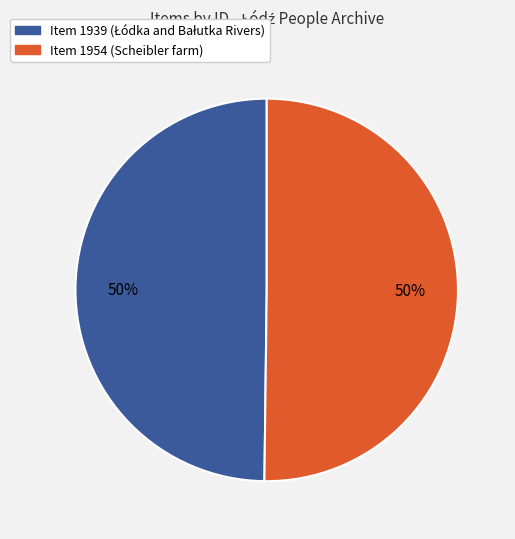

True or false: Item 1954 (Scheibler farm) accounts for 64% of the total.

False